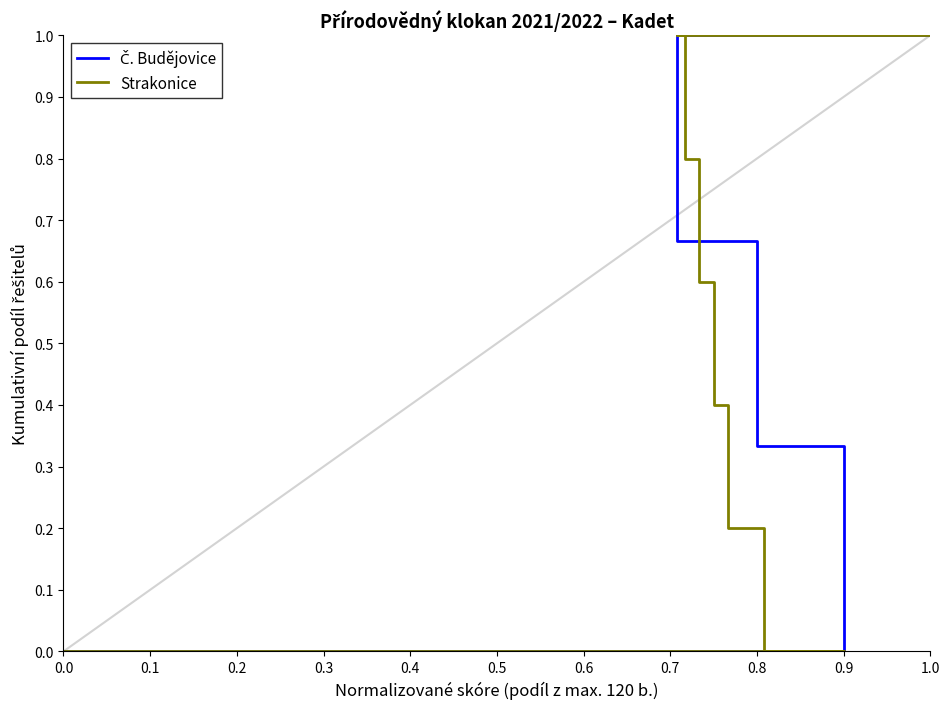

List the series in order of their overall mean, highest first.

Č. Budějovice, Strakonice